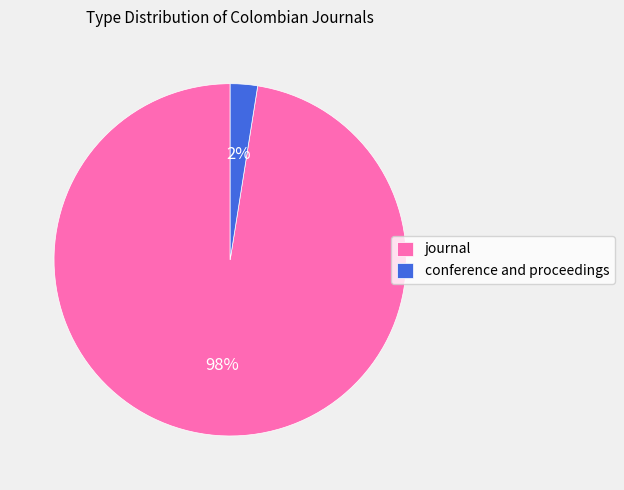

Is it true that conference and proceedings is 17% of the pie?

False